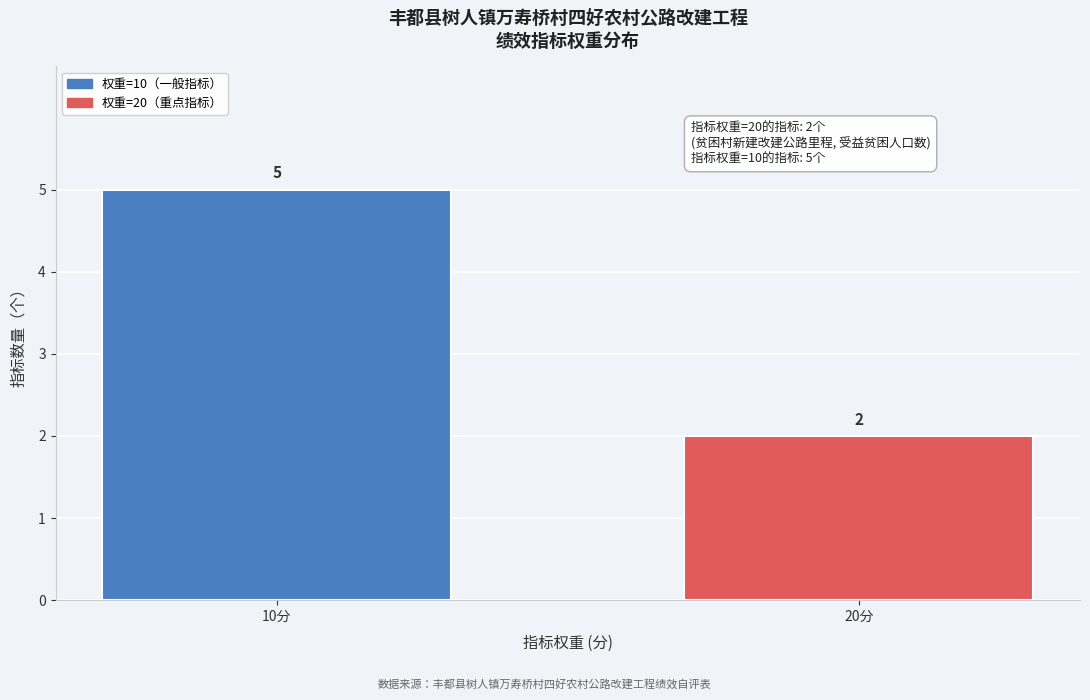

Reading left to right, extract all data points from this chart.

5	2